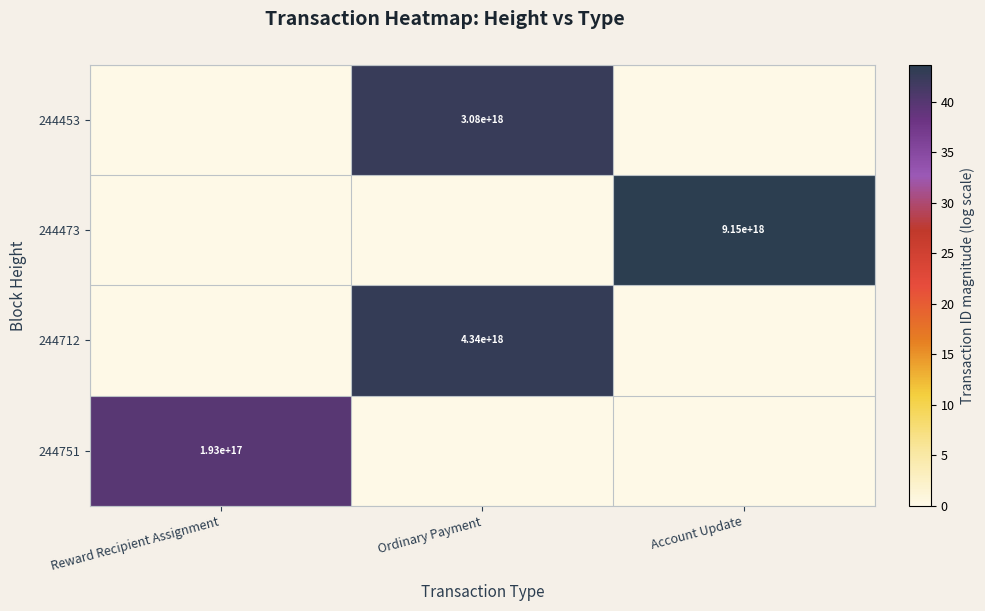

True or false: 244712 has a value of 1059128679326458880 at Ordinary Payment.

False